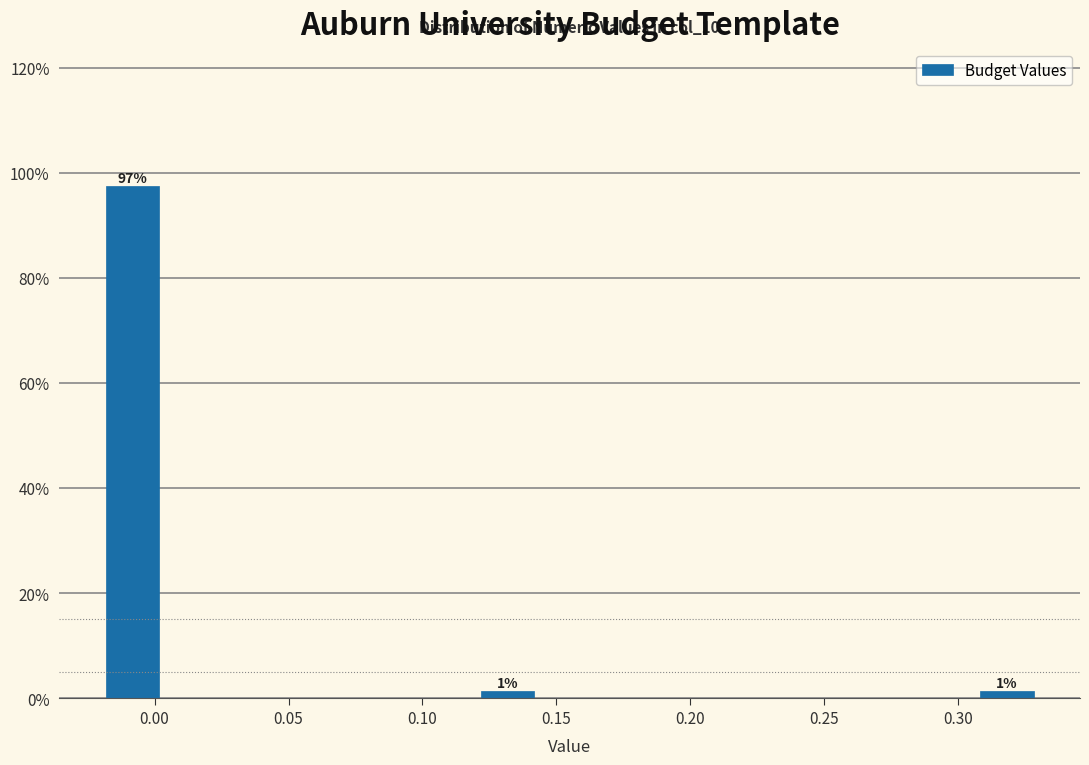

Over which range of the x-axis is the bar tallest?

-0.020 to 0.005